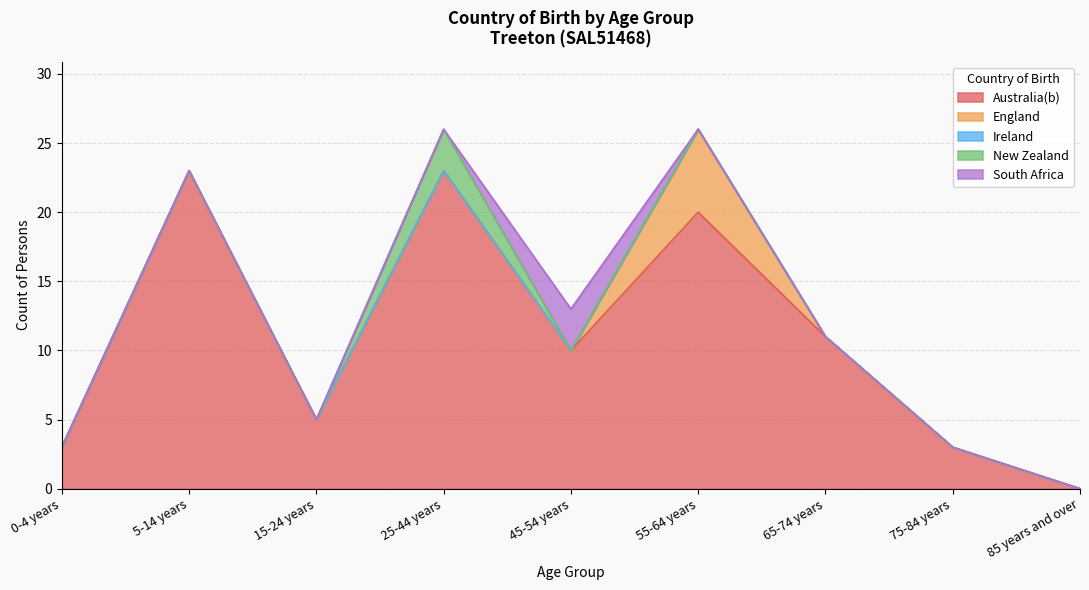

How many intersections are there between South Africa and England?

1